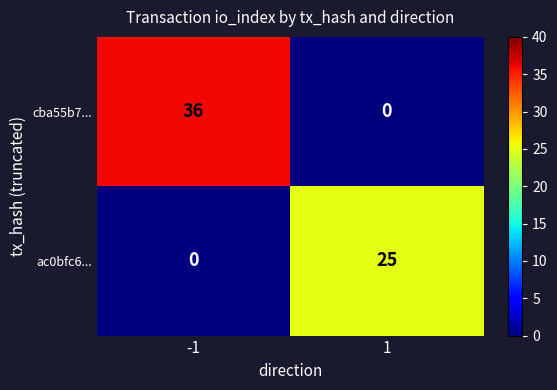

Which series changed the most between -1 and 1?

cba55b7...